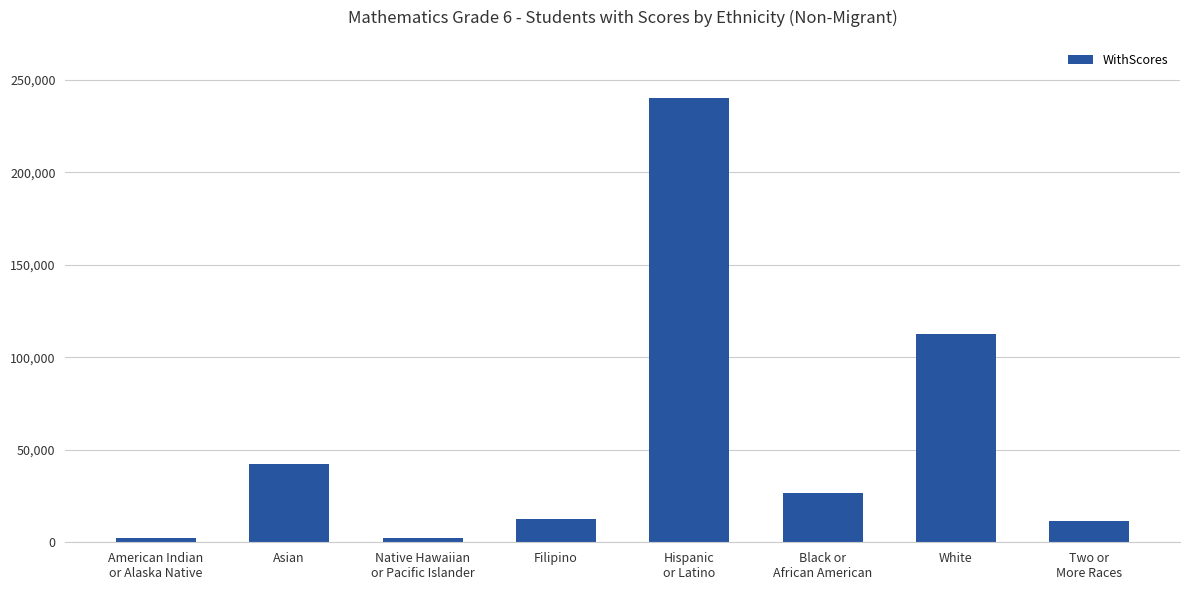

Which has a higher value, Asian or Filipino?

Asian